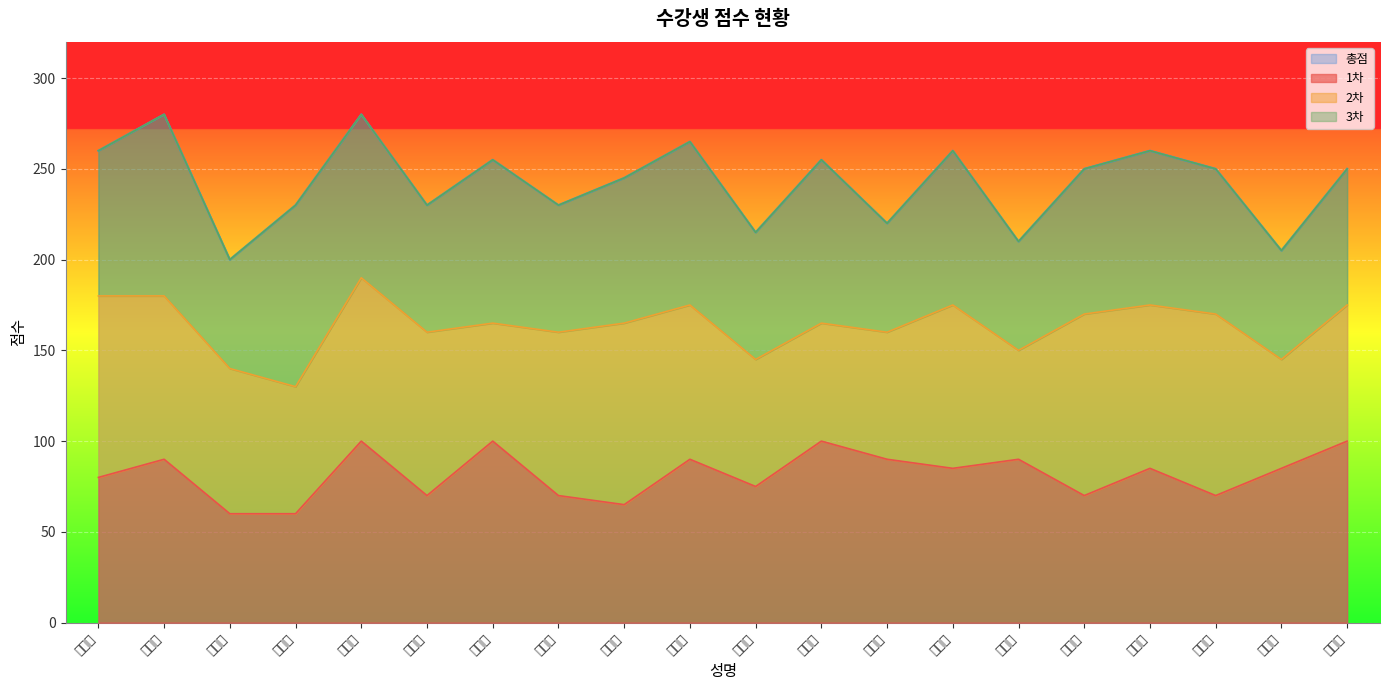

What is the lowest value of the 1차 series?

60